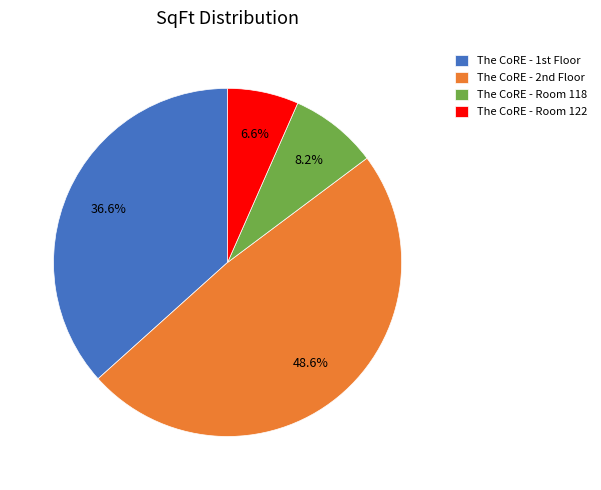

How much of the chart is everything except The CoRE - Room 118?

91.8%